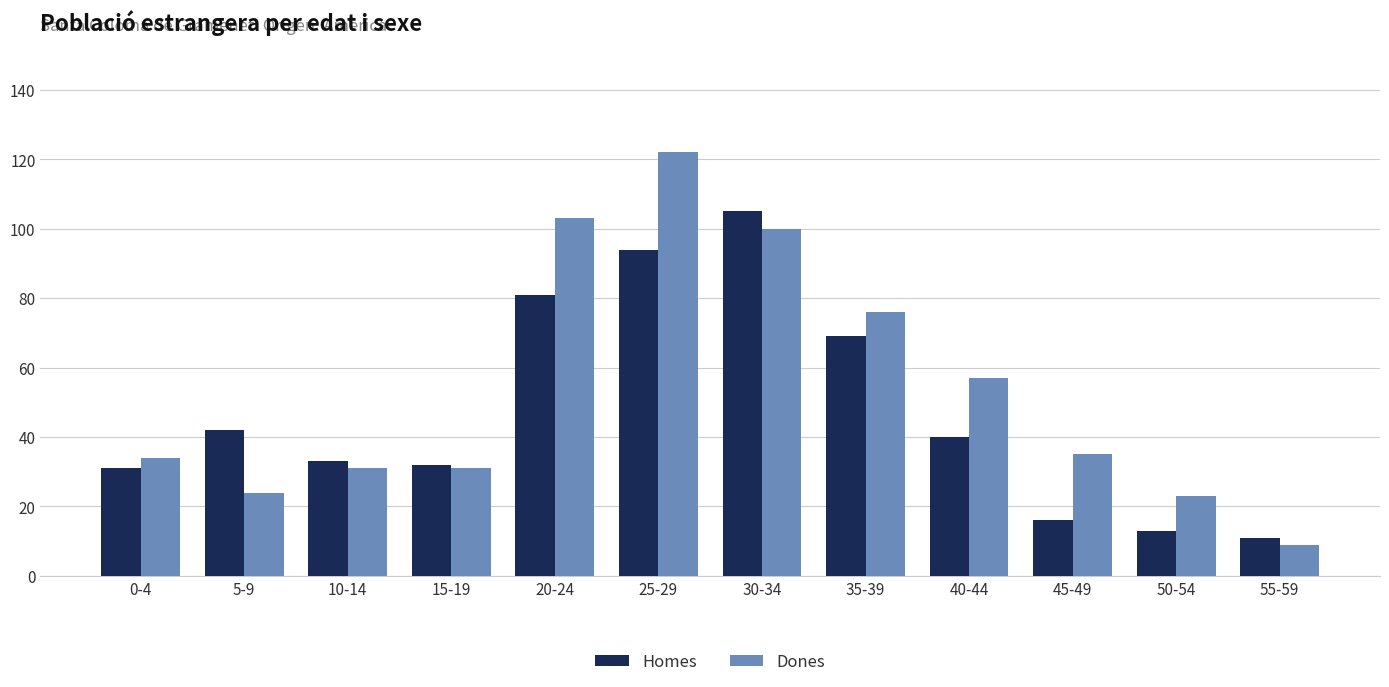

Are the bars grouped side by side (vs. stacked)?

Yes